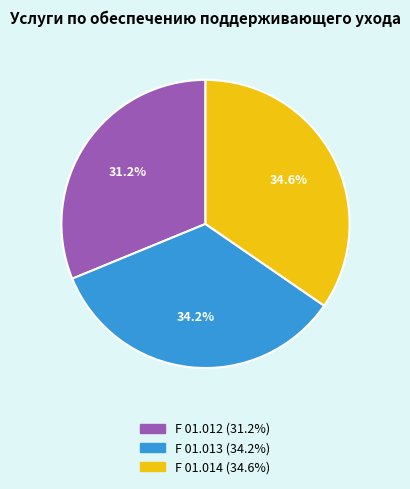

Is it true that F 01.014 is 35% of the pie?

True